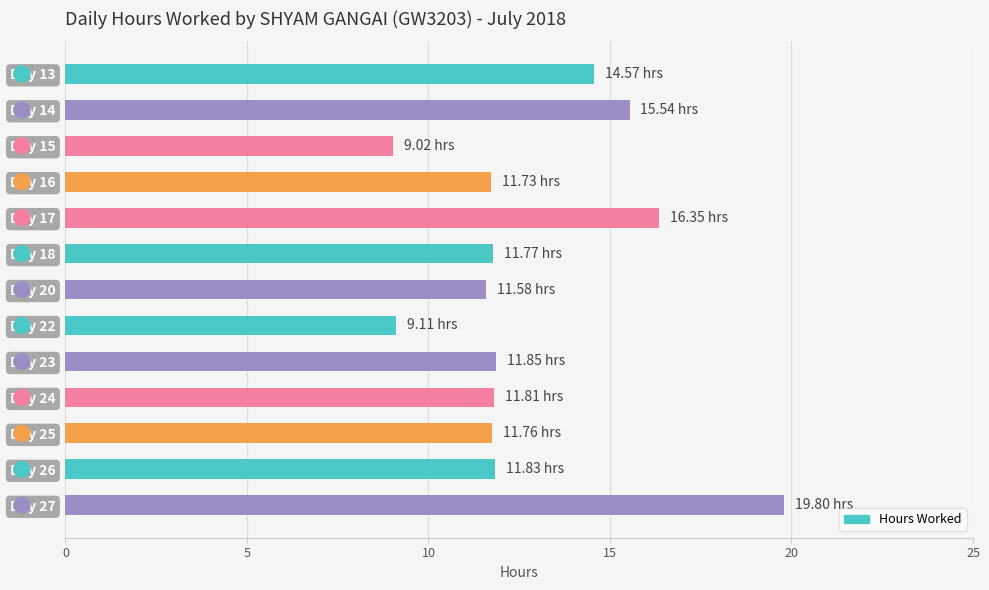

Between Day 22 and Day 13, which is larger?

Day 13